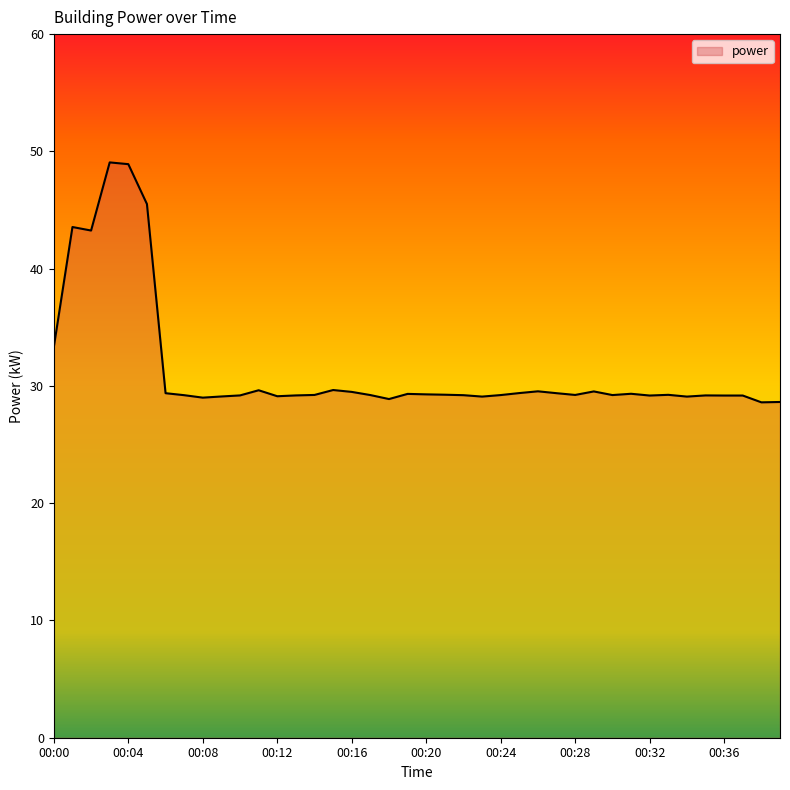

What is the difference between the maximum and minimum values?

20.5